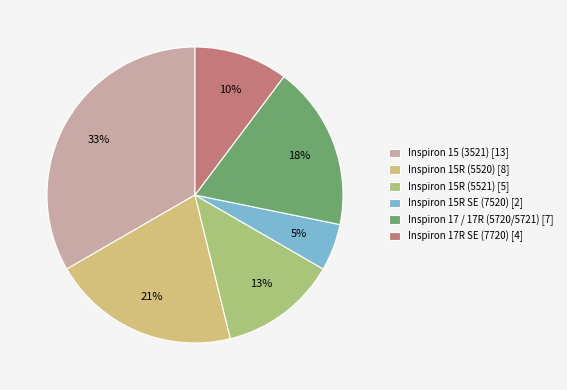

Which slice is the largest?

Inspiron 15 (3521)